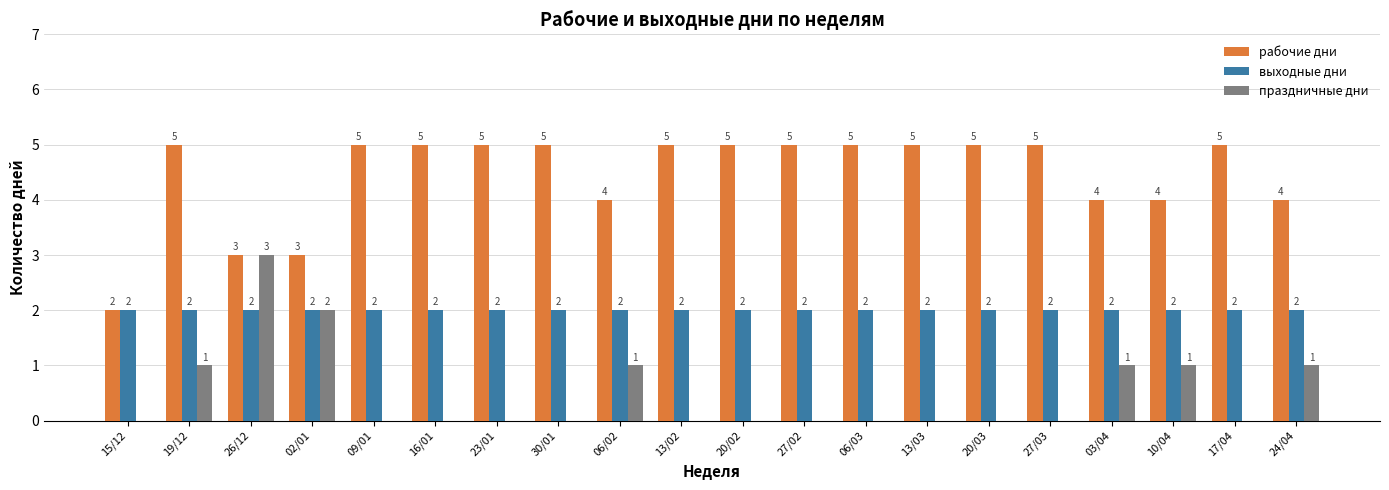

Which series changed the most between 19/12 and 13/03?

праздничные дни